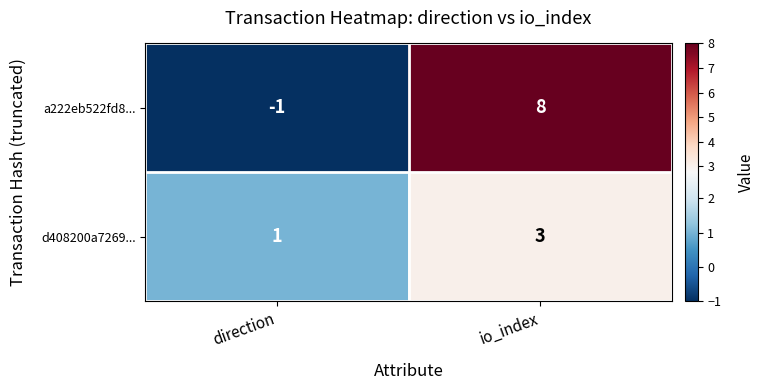

What is the maximum value shown in the chart?

8